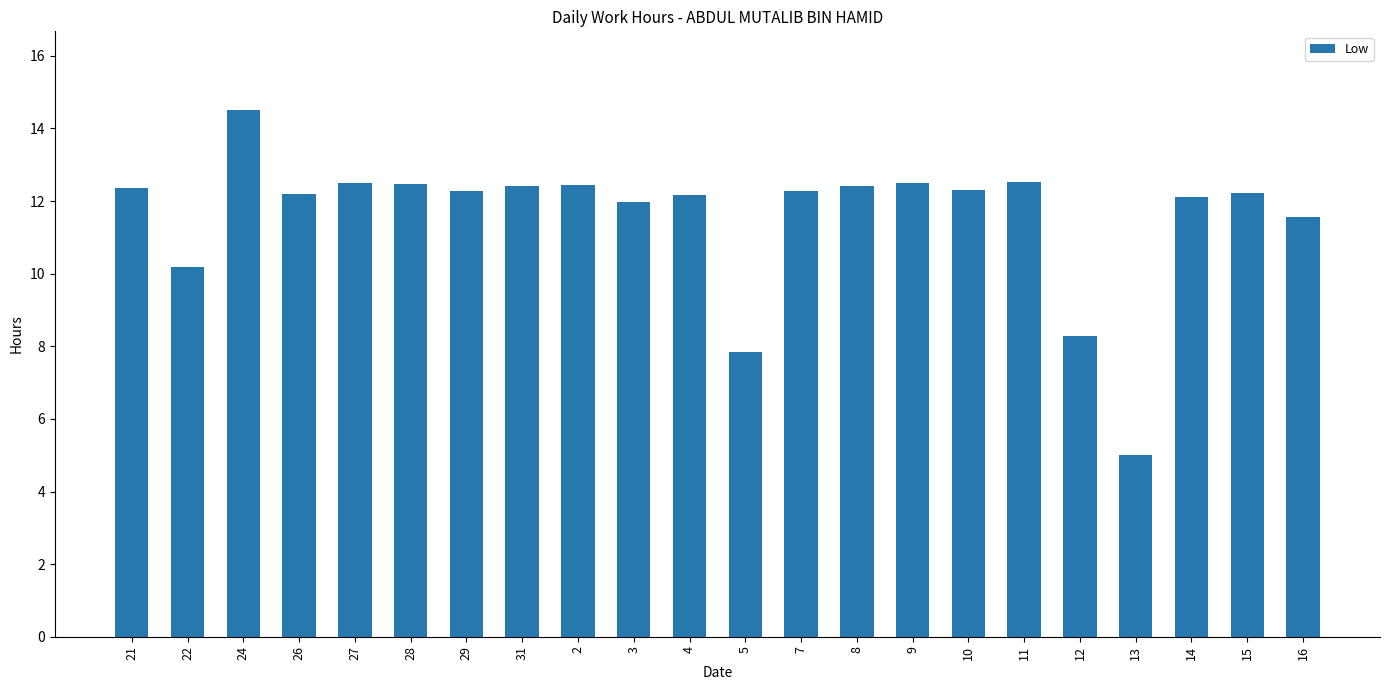

Does the chart contain stacked bars?

No